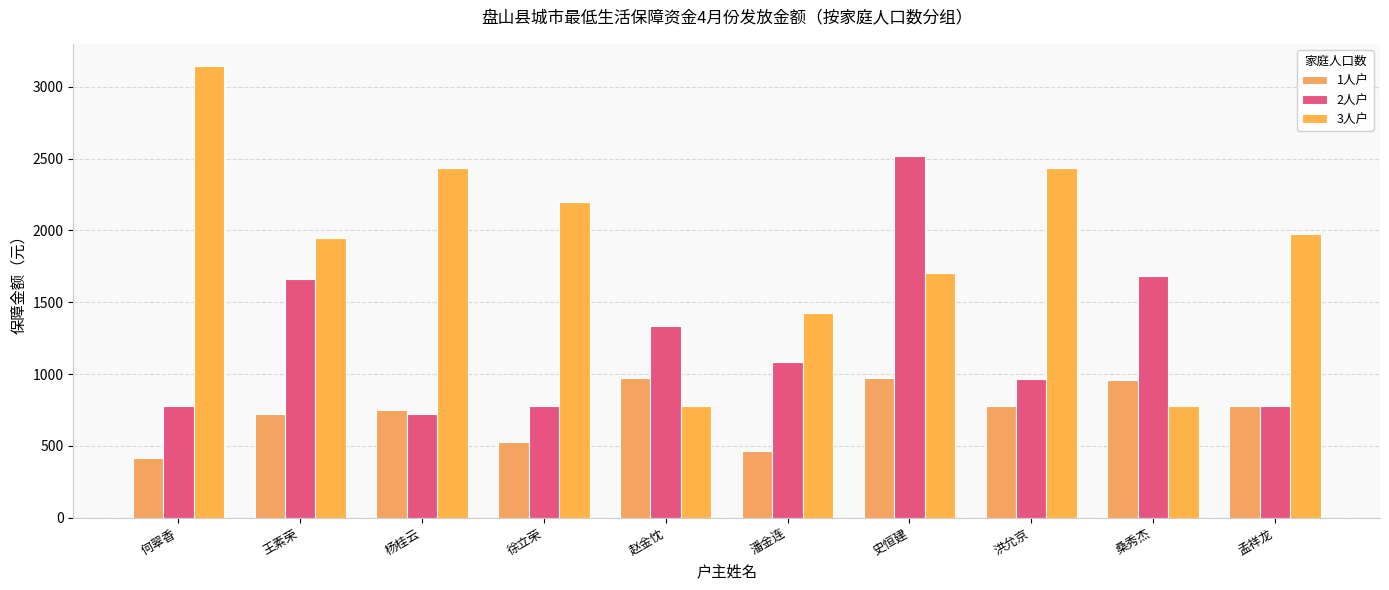

What is the difference between the second highest and minimum values in the 2人户 series?

962